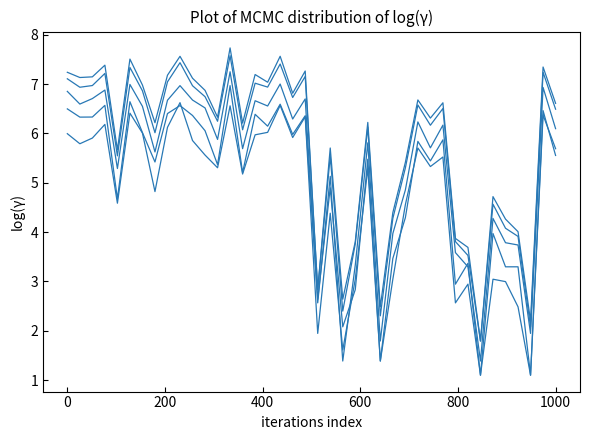

Does the chart have visible grid lines?

No